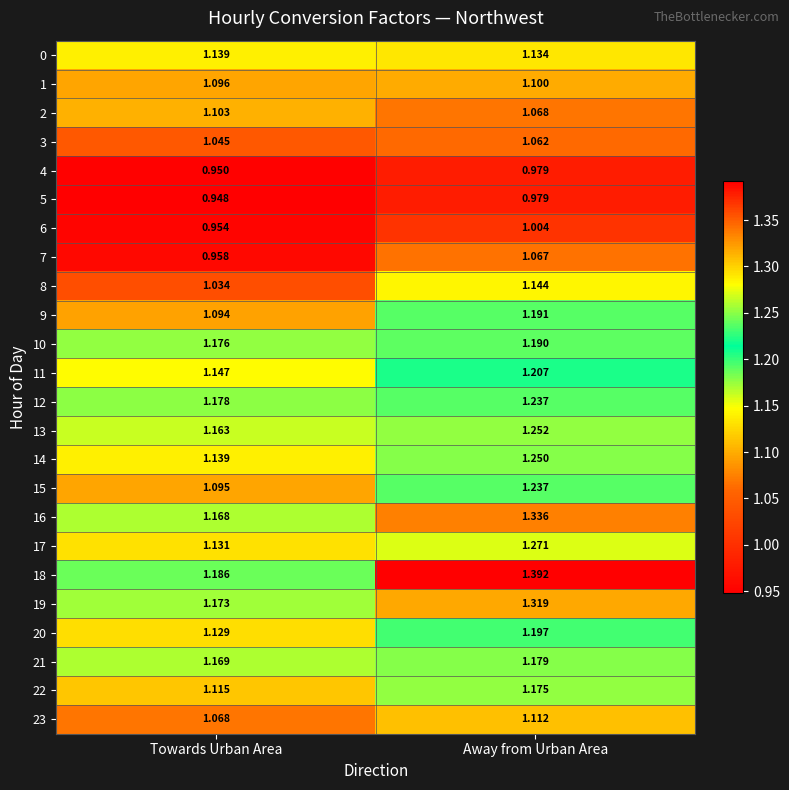

Is the value of 16 at Towards Urban Area greater than the value of 10 at Towards Urban Area?

No